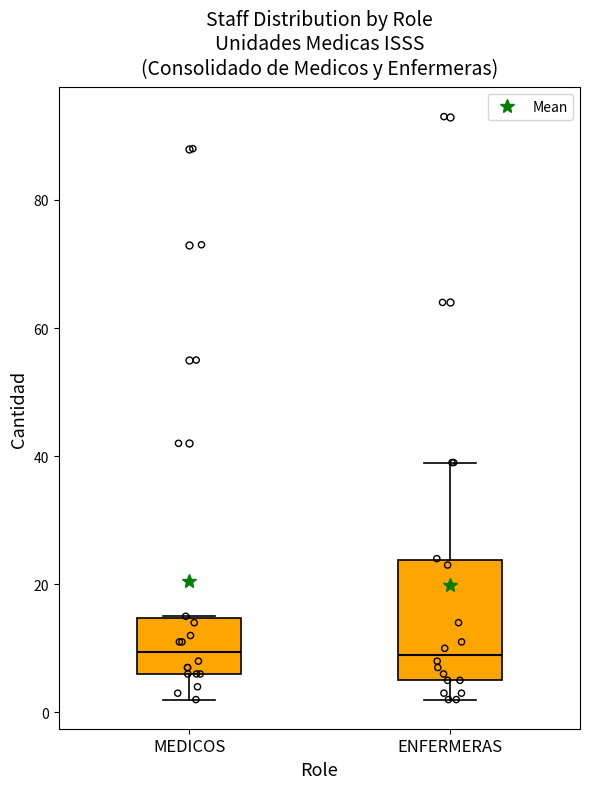

Reading left to right, read every box against the y-axis: the position of its median line, the range the box covers, and the ends of its whiskers. The values are not printed on the chart, so give them approximately, as read against the axis.

MEDICOS: median 10, box 6 to 14, whiskers 2 to 16
ENFERMERAS: median 10, box 6 to 24, whiskers 2 to 40